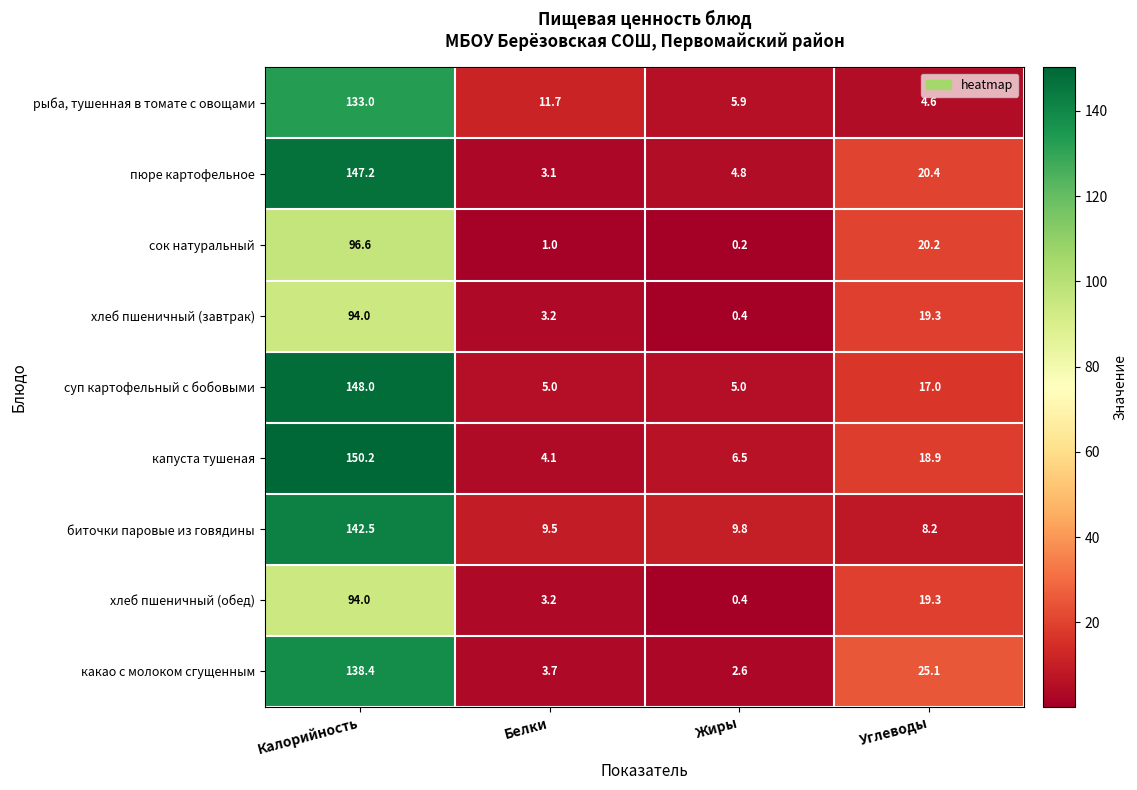

Rank the categories by какао с молоком сгущенным value from highest to lowest.

Калорийность, Углеводы, Белки, Жиры